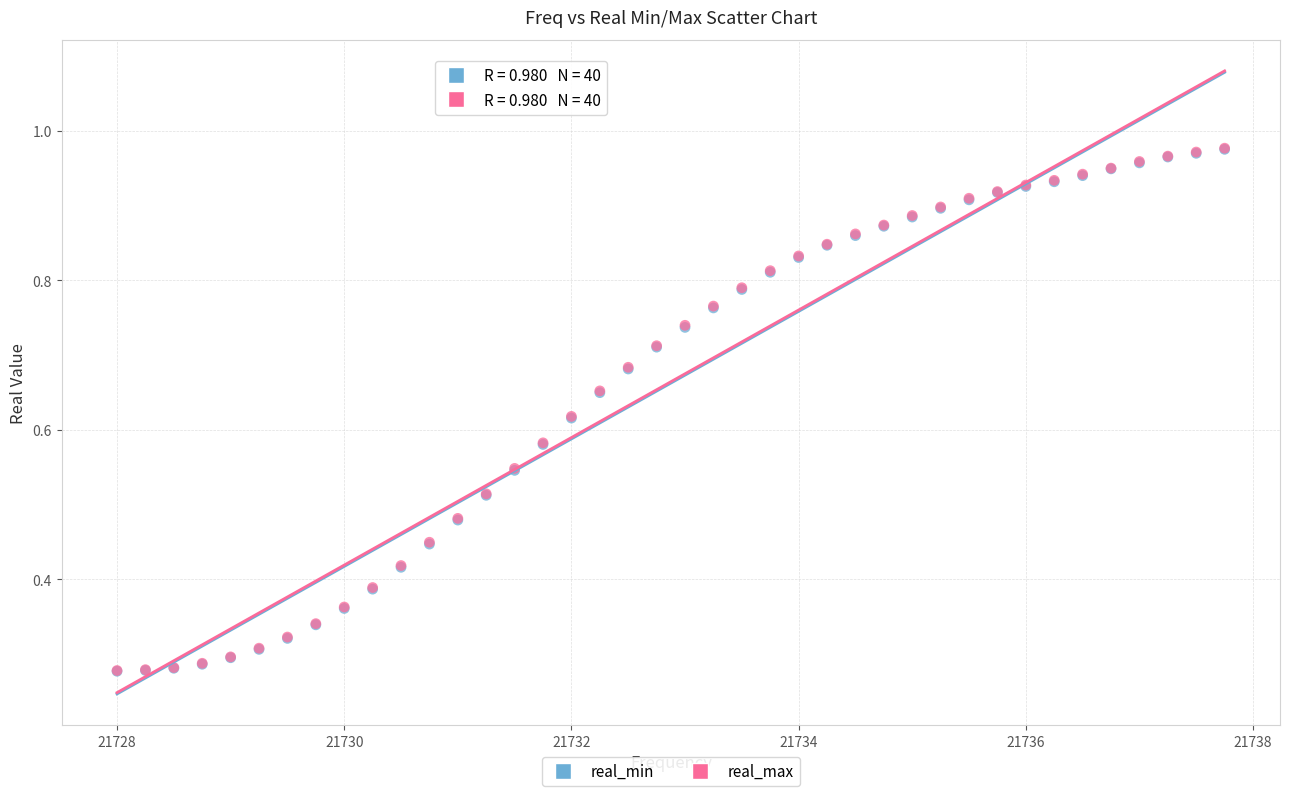

What are all the series names shown in the legend?

real_min, real_max